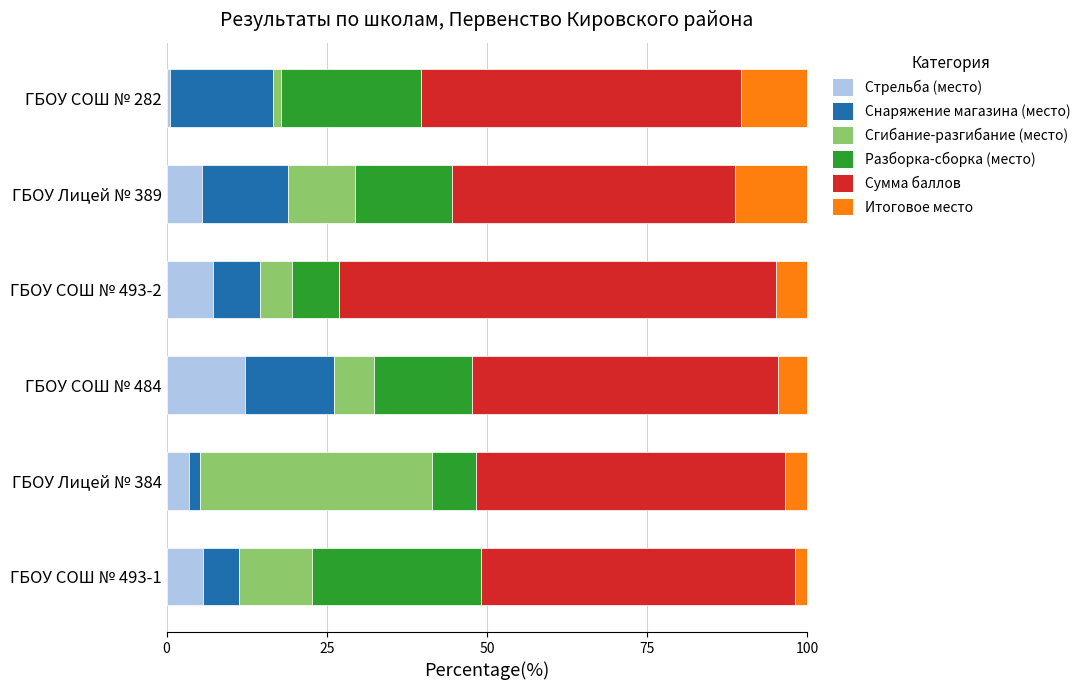

Is it true that Стрельба (место) equals 3.4 at ГБОУ Лицей № 384?

True